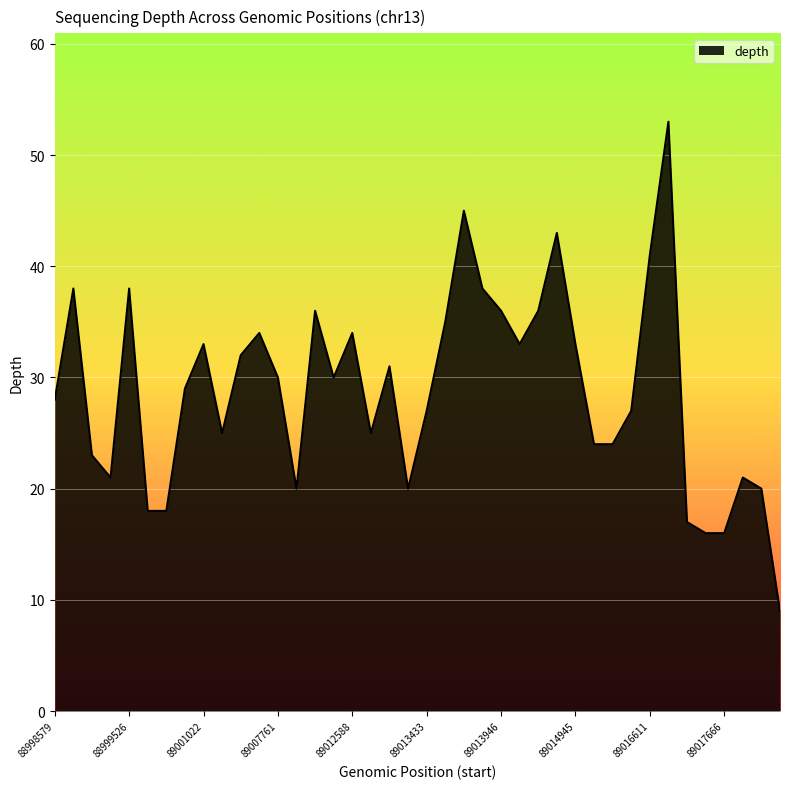

What is the difference between the maximum and minimum values?

44